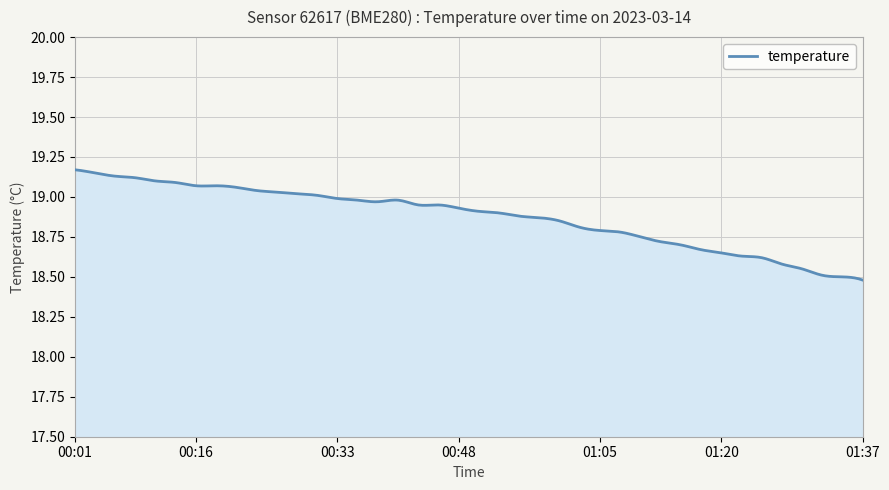

What is the difference between the maximum and minimum values?

0.7